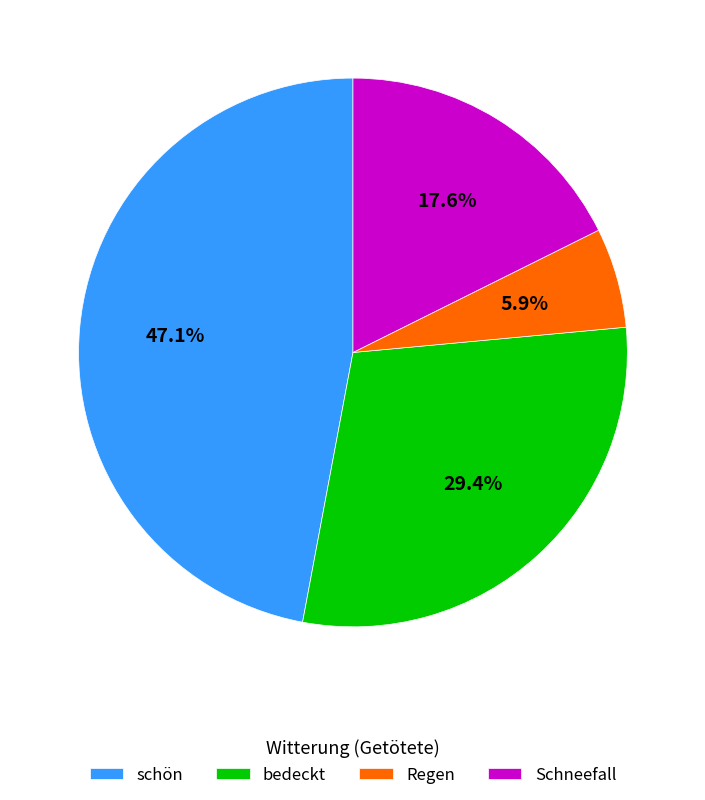

Is the sum of Regen and Schneefall greater than half?

No